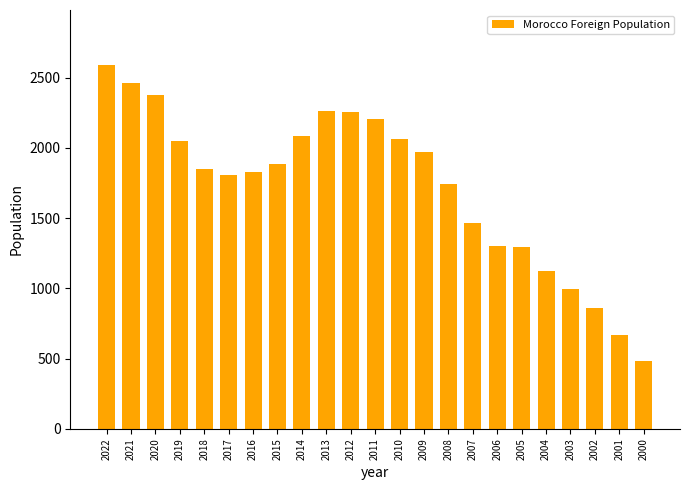

What is the change in value from 2019 to 2002?

-1188